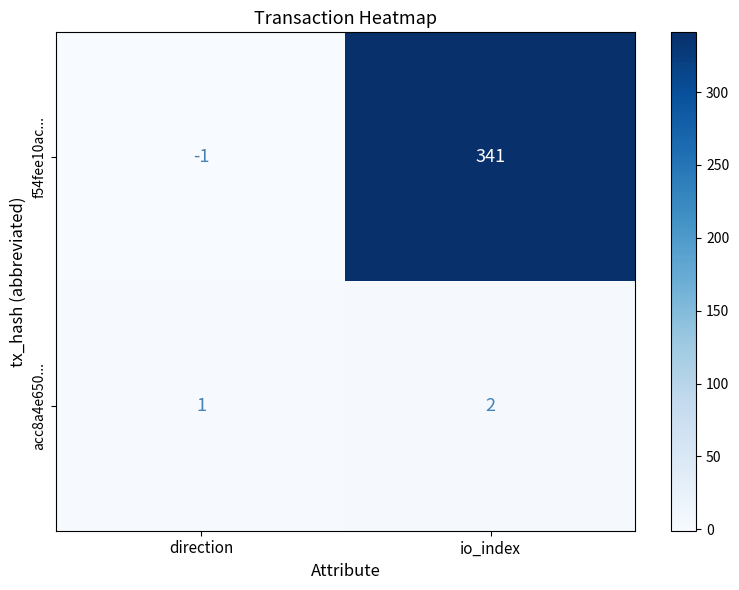

Between direction and io_index, which series saw the biggest shift?

f54fee10ac...